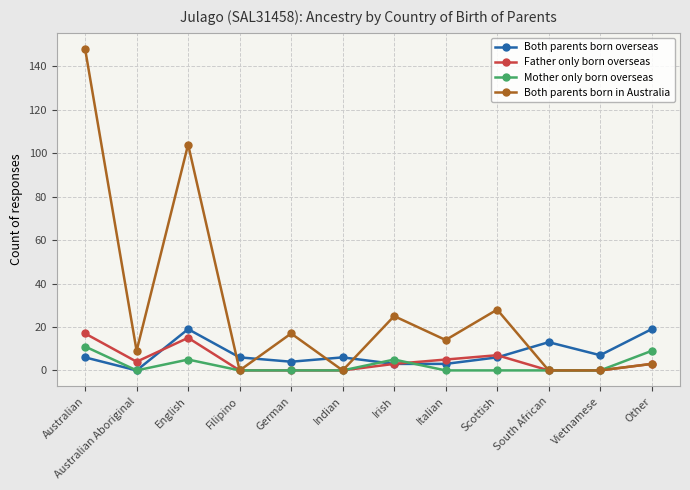

Is it true that Mother only born overseas equals 4 at Australian?

False